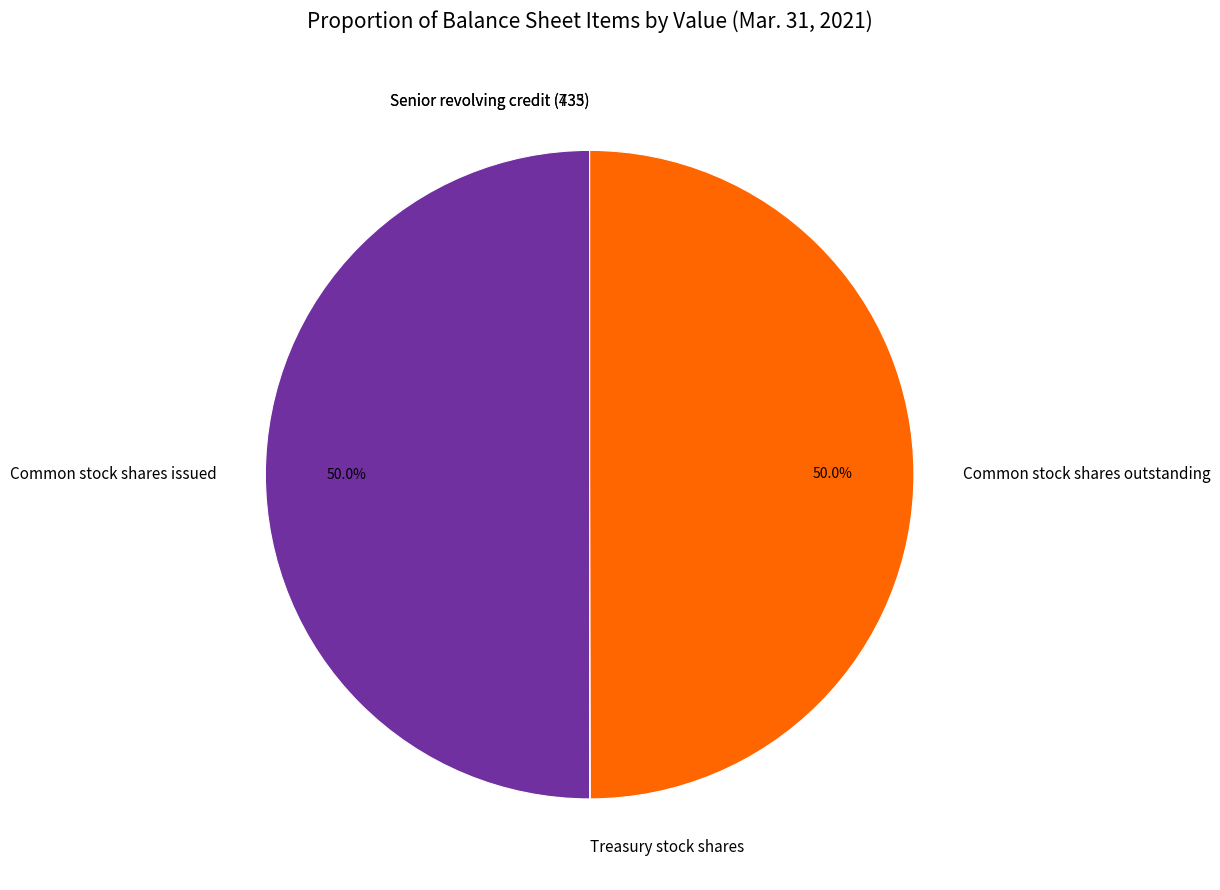

How much of the chart is everything except Common stock shares outstanding?

50.0%